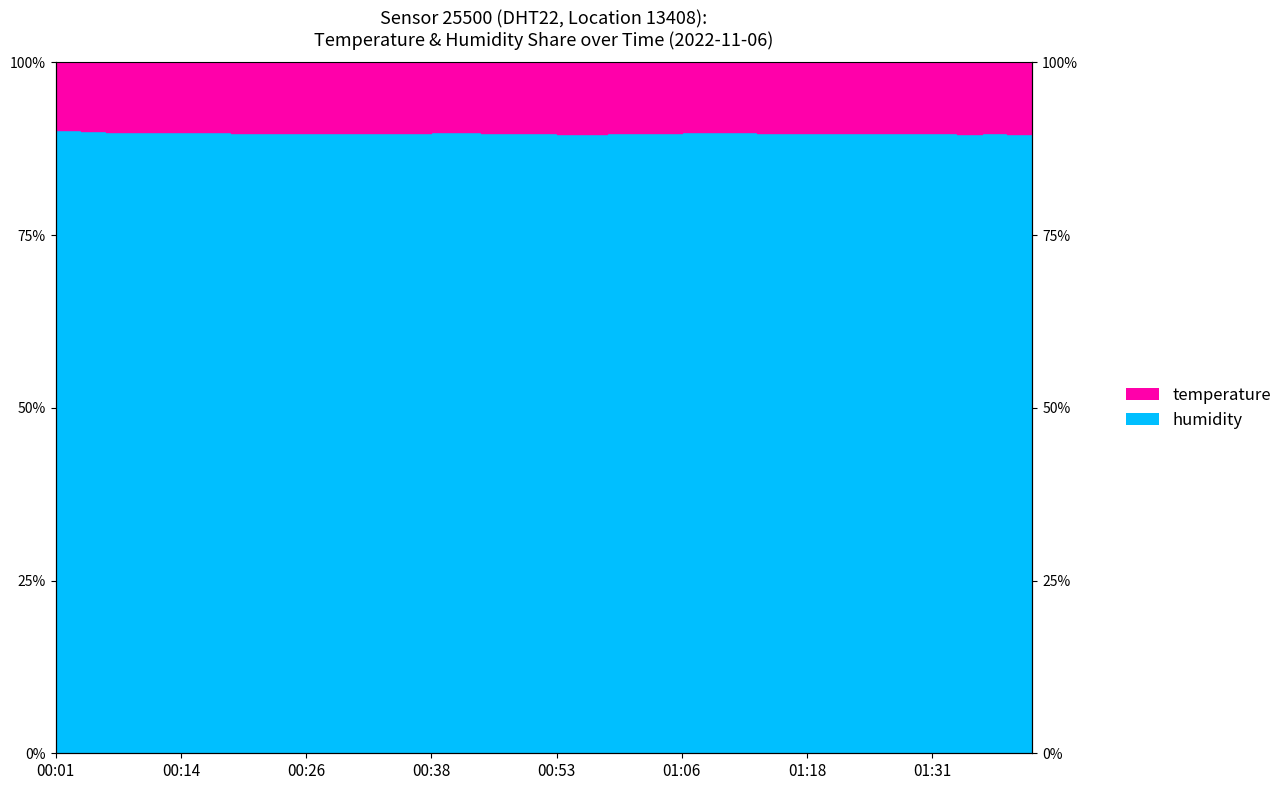

Reading right to left, transcribe all the data shown in this chart.

01:40=89.7	01:38=89.7	01:35=89.8	01:33=89.7	01:31=89.8	01:28=89.8	01:26=89.8	01:23=89.8	01:21=89.8	01:18=89.8	01:16=89.8	01:13=89.8	01:11=89.9	01:08=89.9	01:06=89.9	01:03=89.8	01:01=89.8	00:58=89.8	00:56=89.7	00:53=89.7	00:48=89.8	00:46=89.8	00:43=89.8	00:41=89.9	00:38=89.9	00:36=89.8	00:33=89.8	00:31=89.8	00:28=89.8	00:26=89.8	00:23=89.8	00:21=89.8	00:18=89.8	00:16=89.9	00:14=90.0	00:11=90.0	00:09=90.0	00:06=90.0	00:03=90.1	00:01=90.2